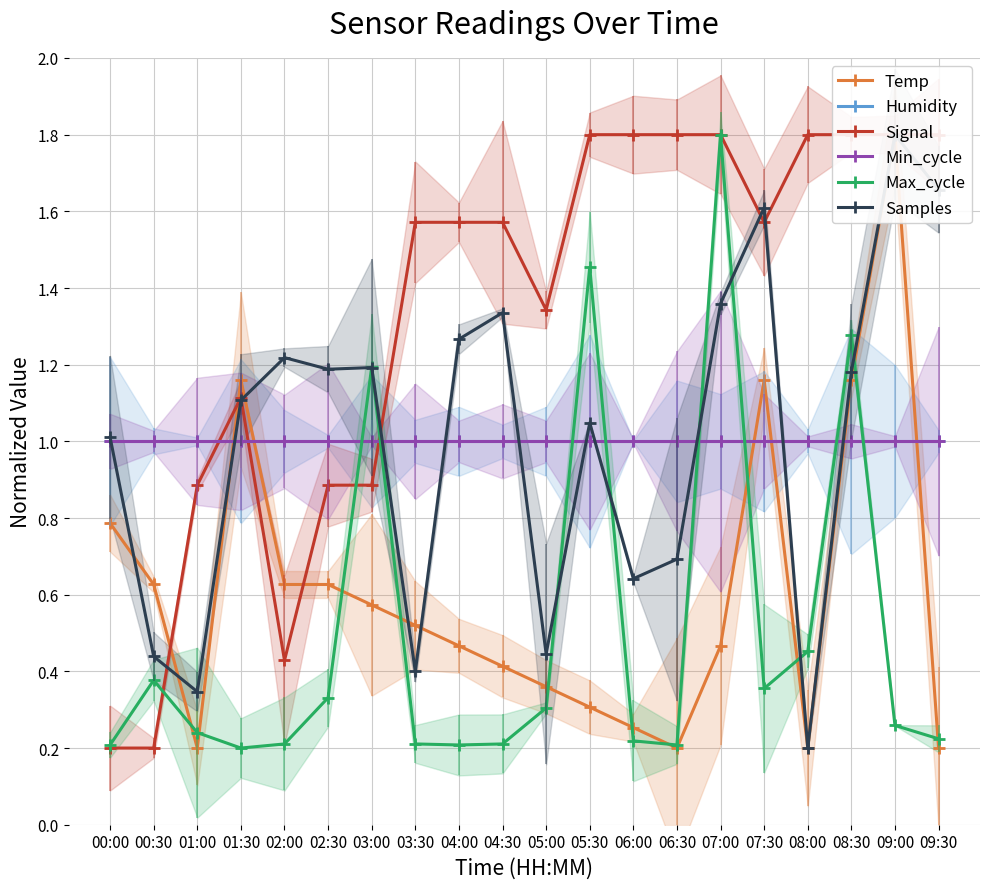

Which series ends up on top after the final intersection of Samples and Max_cycle?

Samples